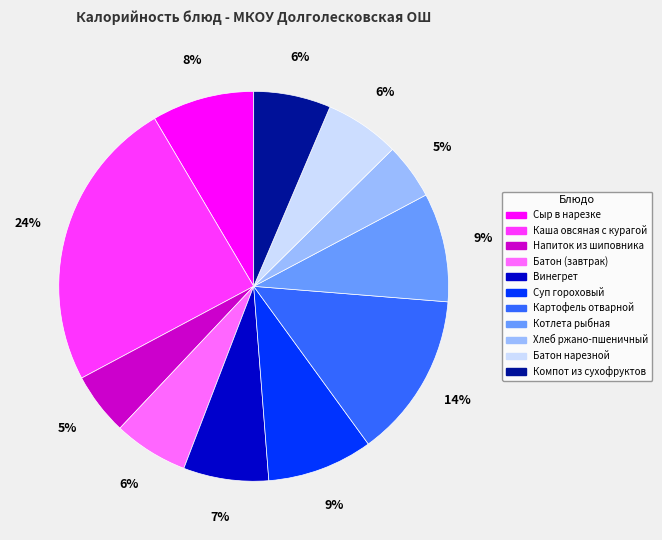

Between Суп гороховый and Батон (завтрак), which is larger?

Суп гороховый